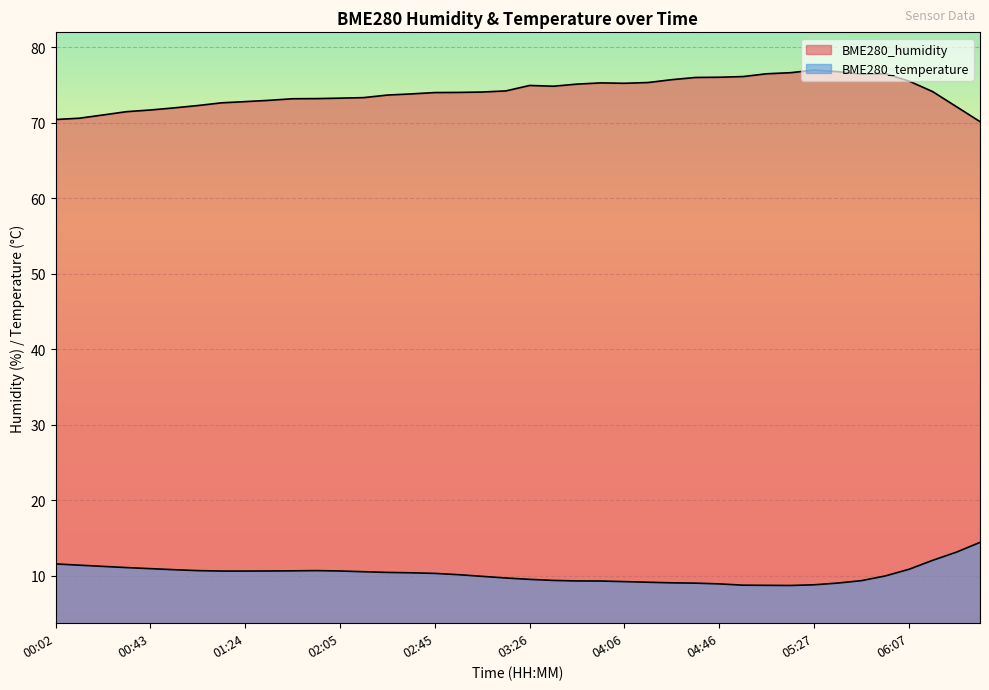

Which series has the widest spread of values?

BME280_humidity